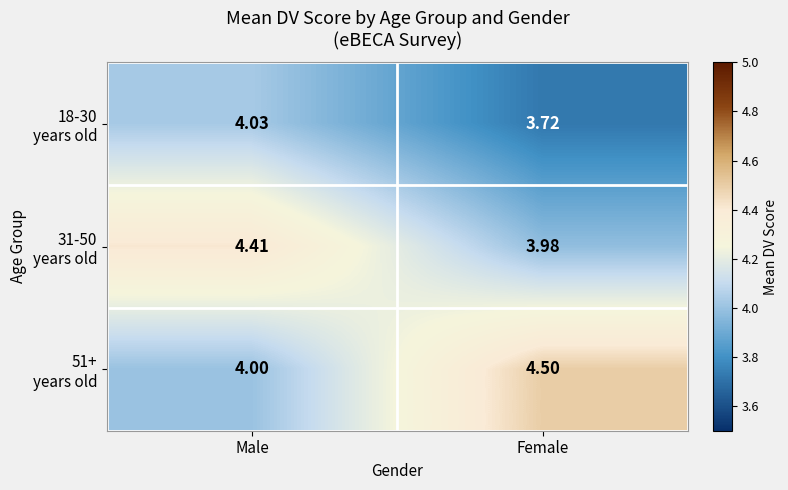

At which category does the chart reach its minimum across all series?

Female